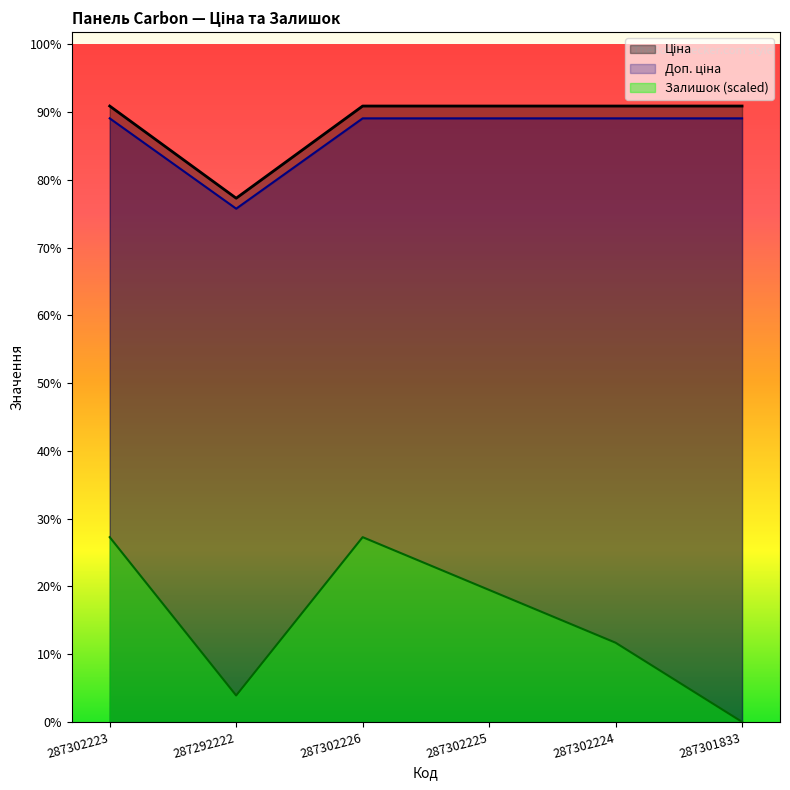

True or false: Доп. ціна and Ціна cross at least once.

False